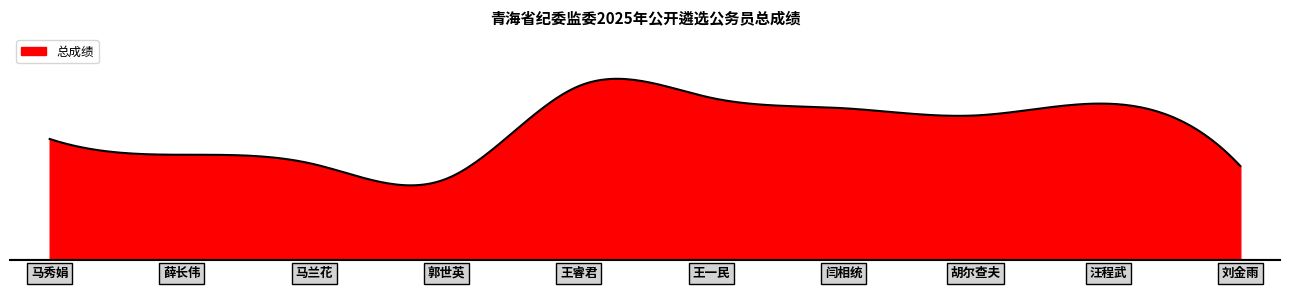

Is this an area chart (filled region under the line)?

Yes